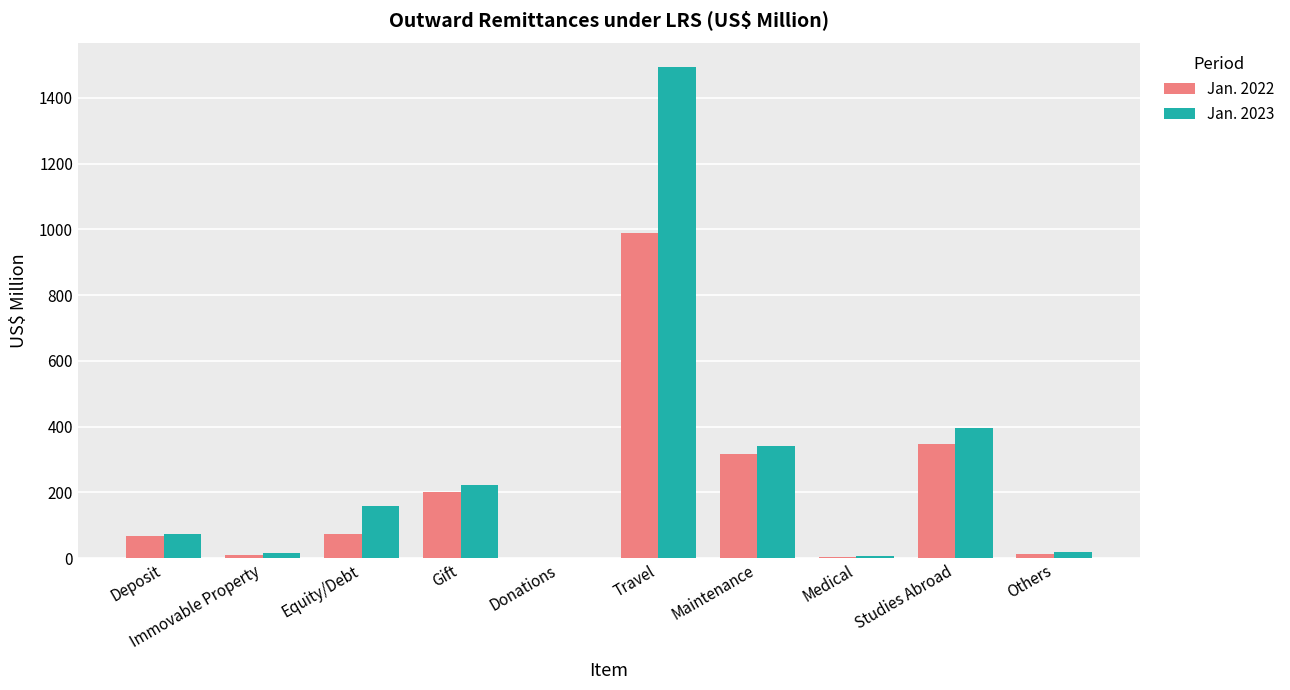

Read the Jan. 2023 value at Medical.

6.3